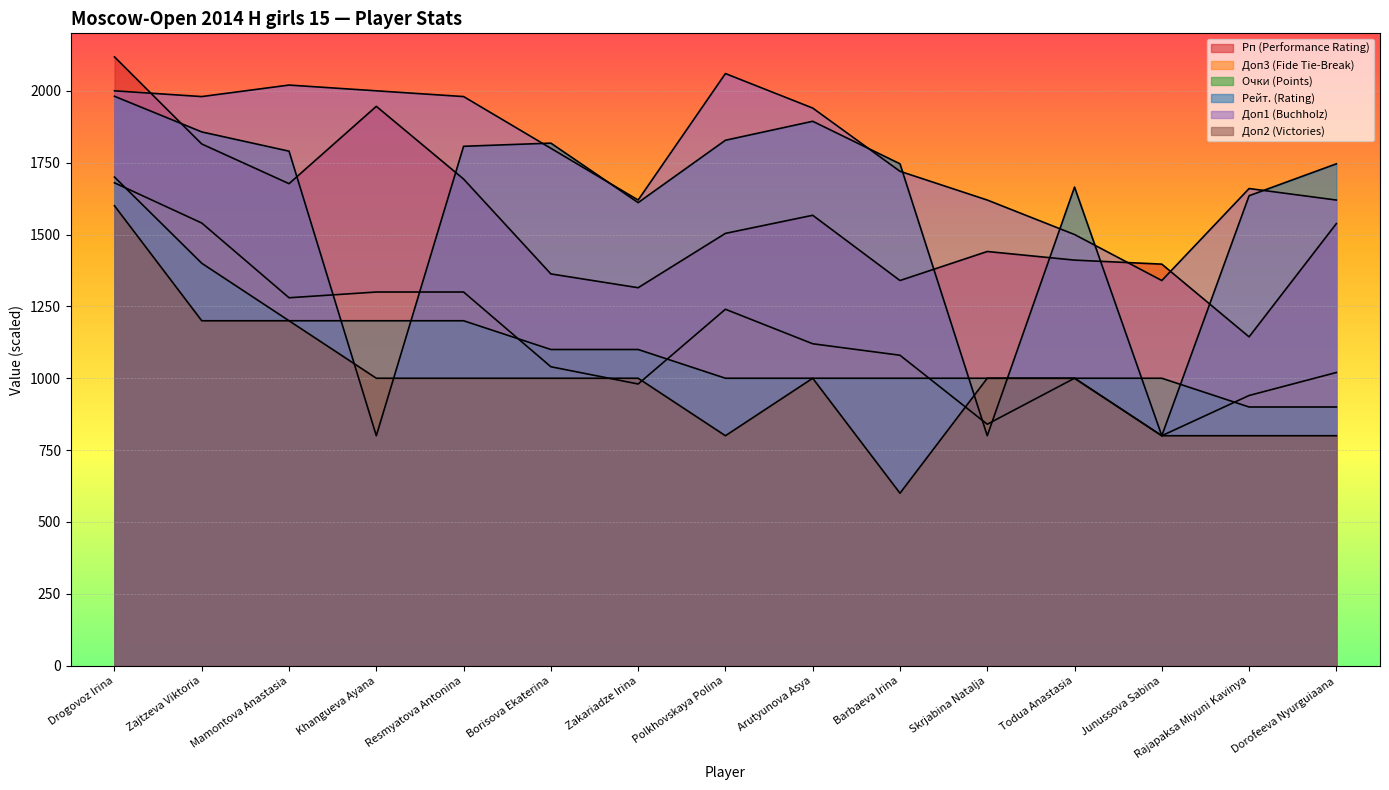

What is the label of the 7th point from the right?

Arutyunova Asya